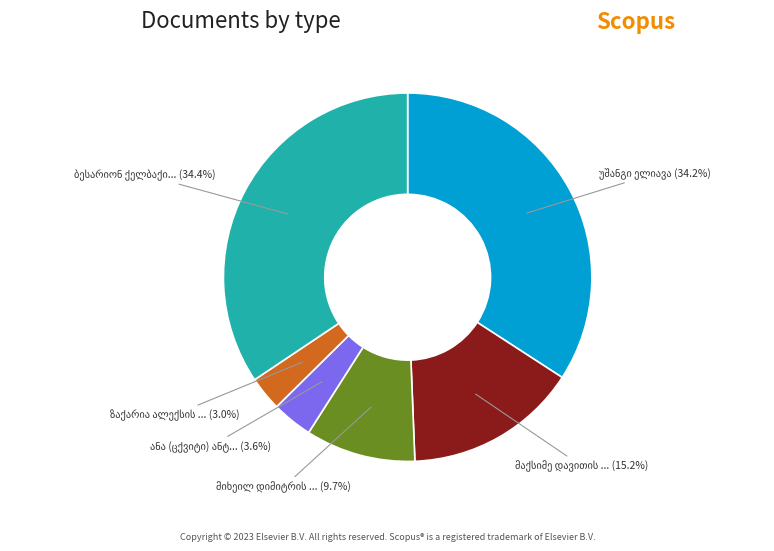

To the nearest percent, what is the difference between the largest and smallest slice percentages?

31%